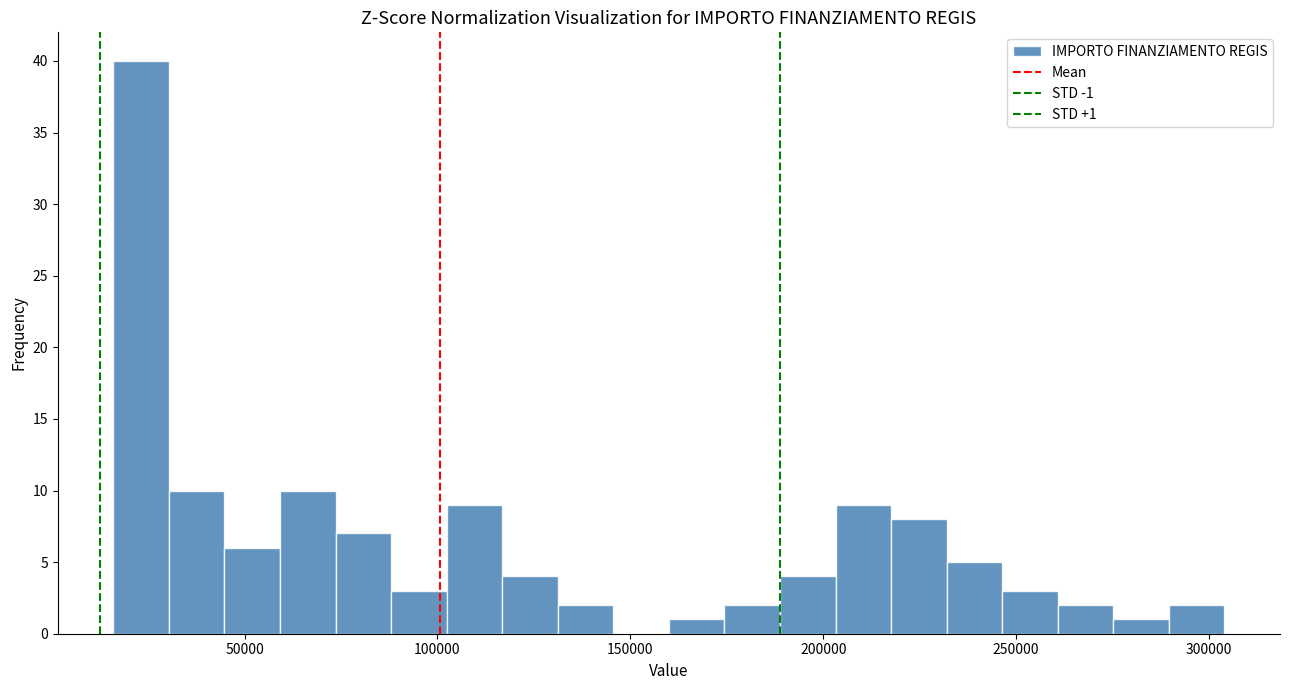

Around what value on the x-axis is the tallest bar? Give the approximate position of its centre, as read against the axis.

25000